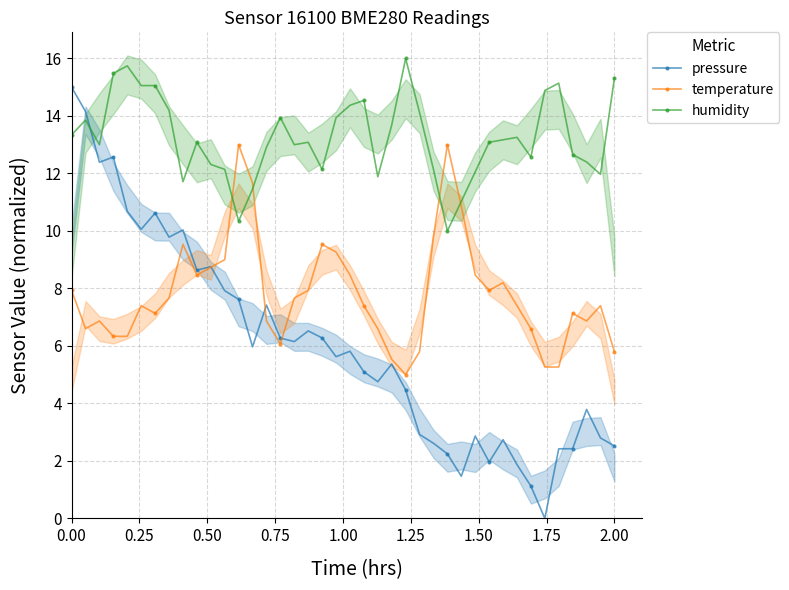

True or false: pressure has more than 2 interior local peaks.

True